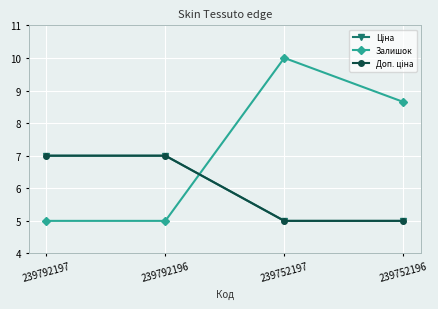

Is this an area chart (filled region under the line)?

No